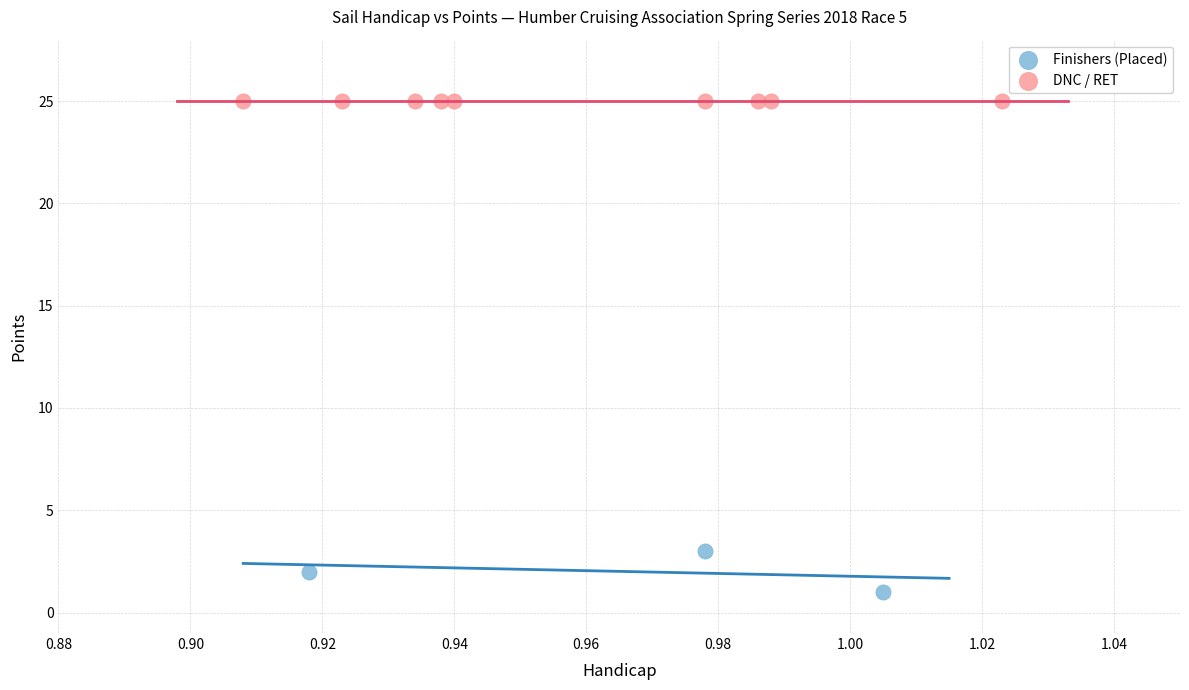

What are all the series names shown in the legend?

Finishers (Placed), DNC / RET